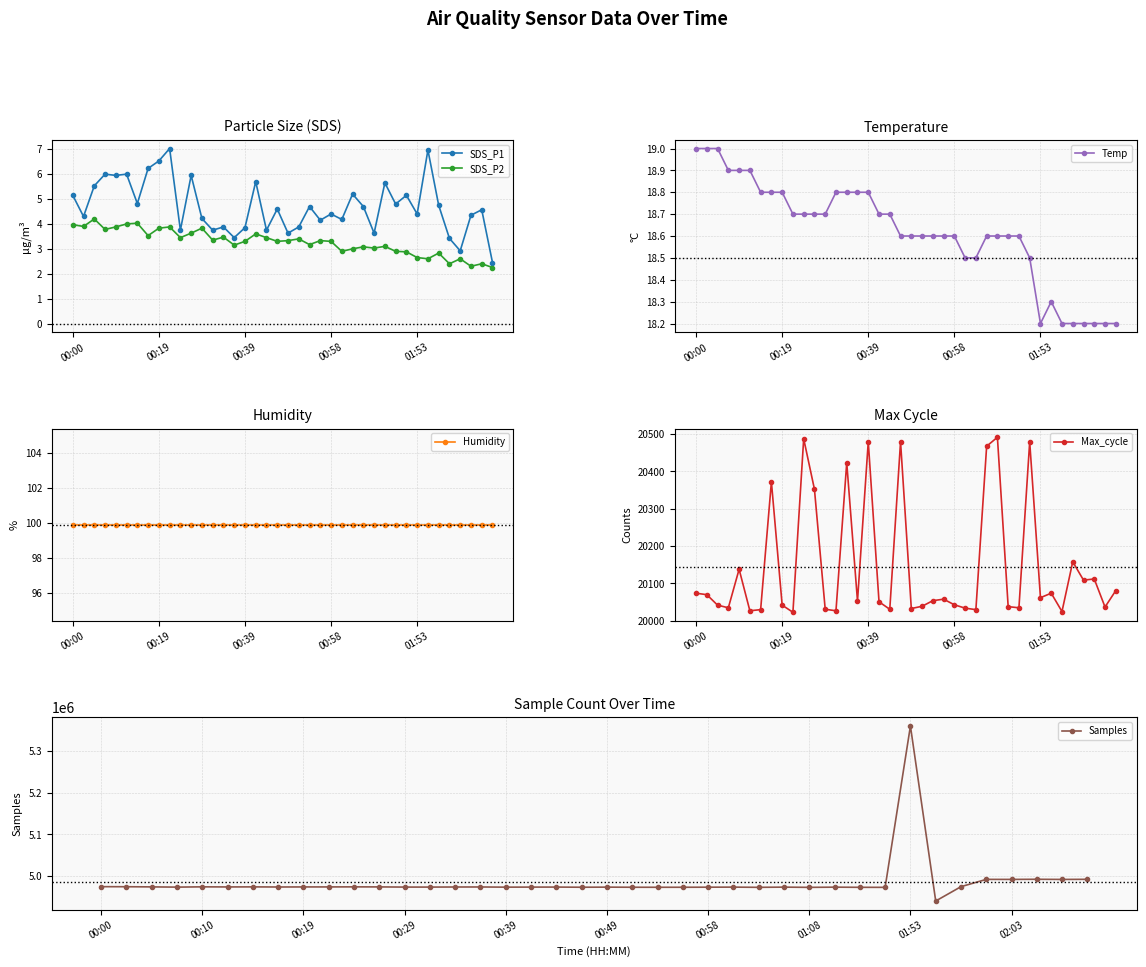

What is the highest value of the SDS_P2 series?

4.2